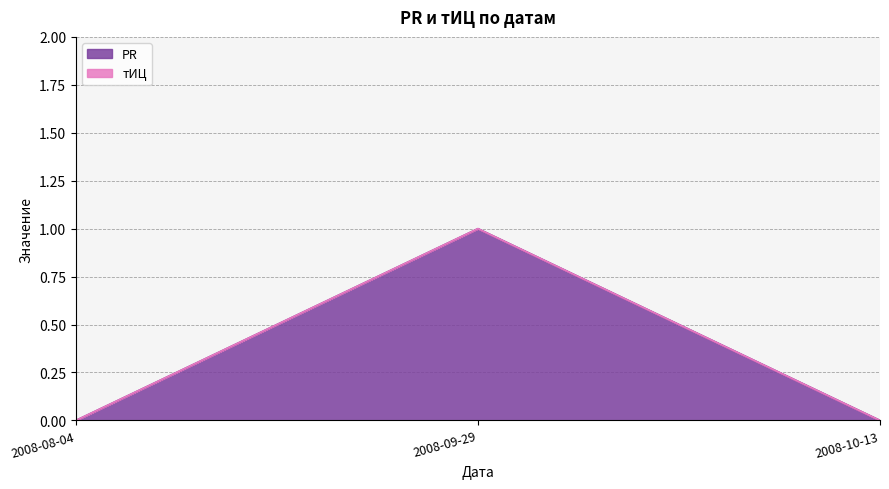

What position from the right is 2008-09-29?

2